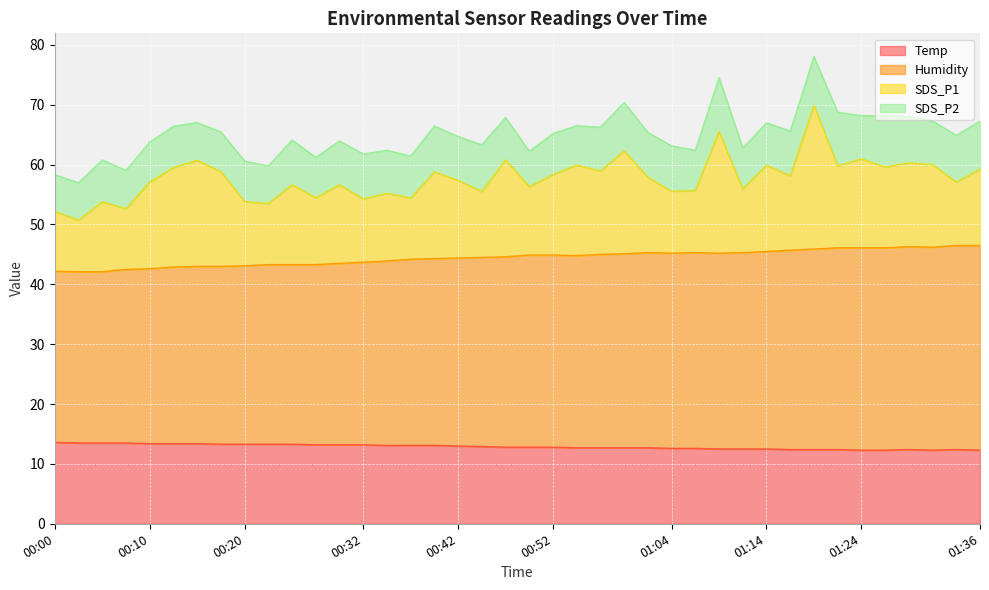

What is the highest value of the Temp series?

13.6